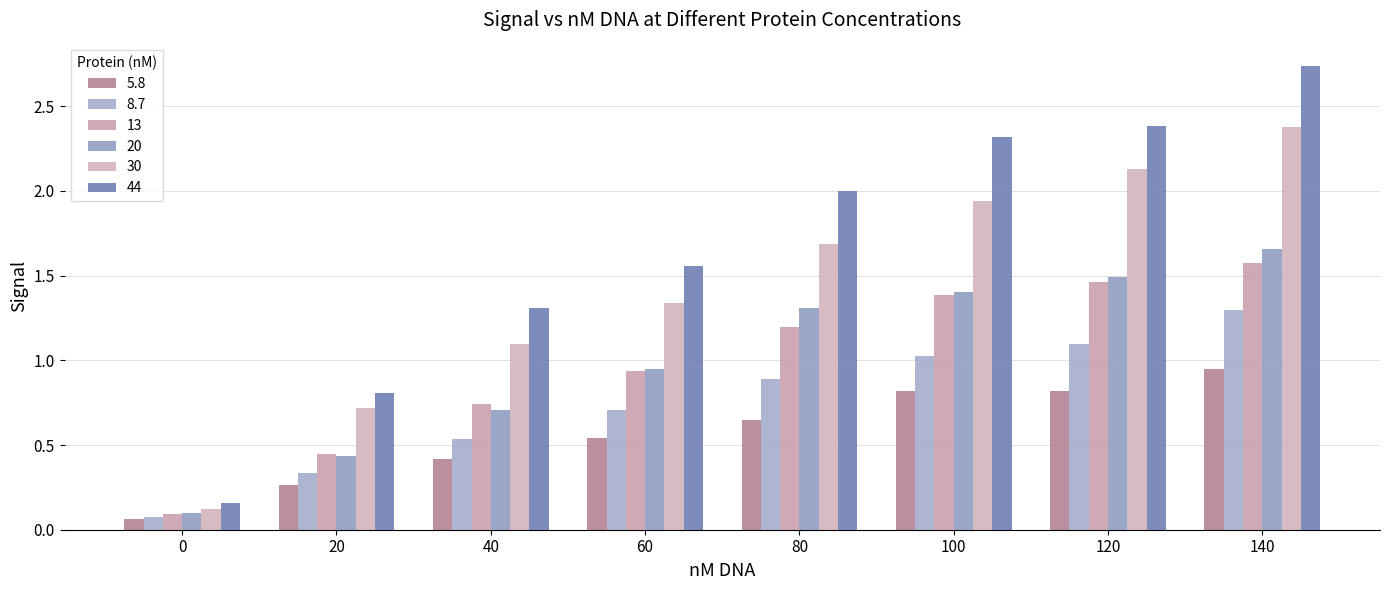

Which series has the largest range (max minus min)?

44